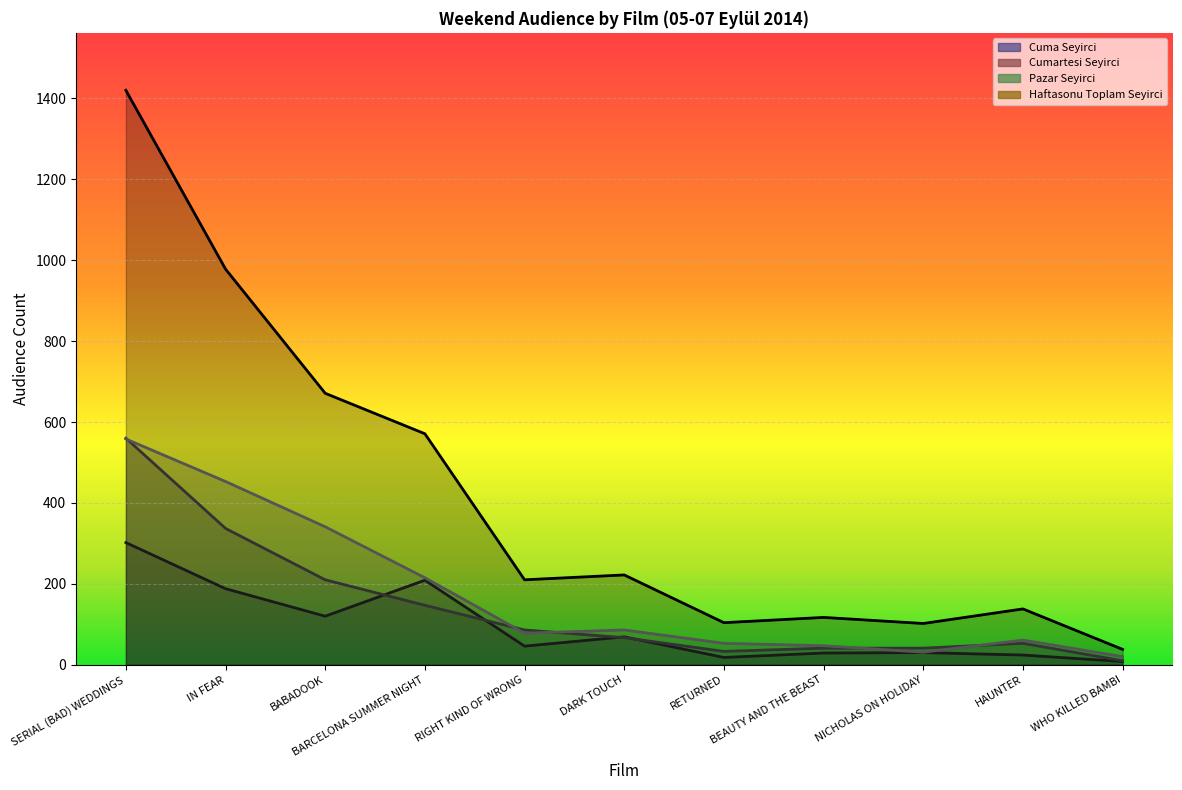

Is the value of Cuma Seyirci at BARCELONA SUMMER NIGHT greater than the value of Cumartesi Seyirci at SERIAL (BAD) WEDDINGS?

No